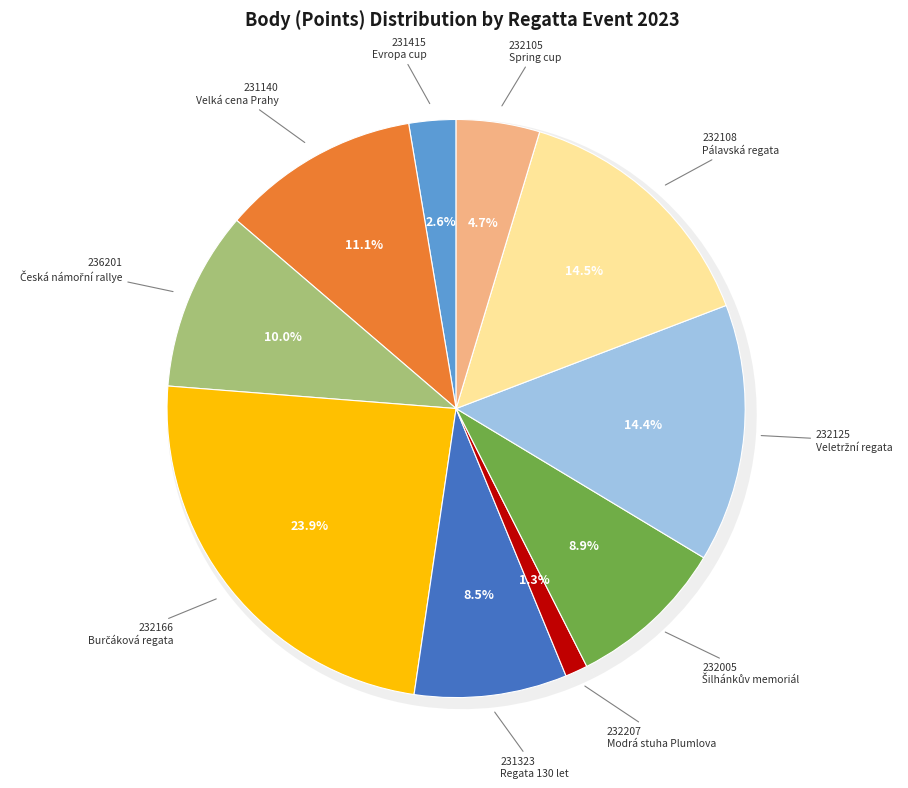

To the nearest percent, what is the average slice percentage?

10%